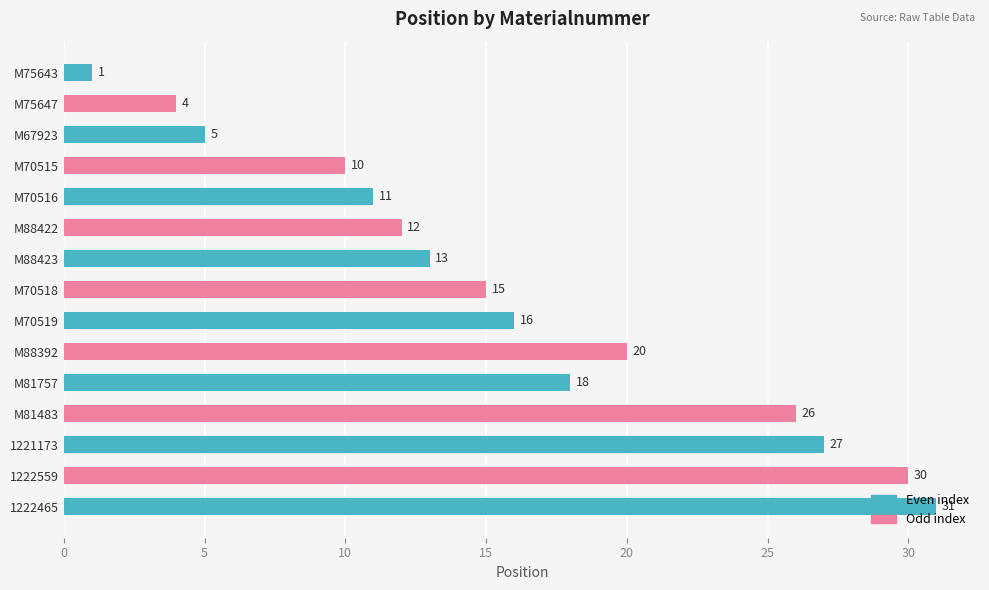

At which category does the chart reach its peak across all series?

1222465